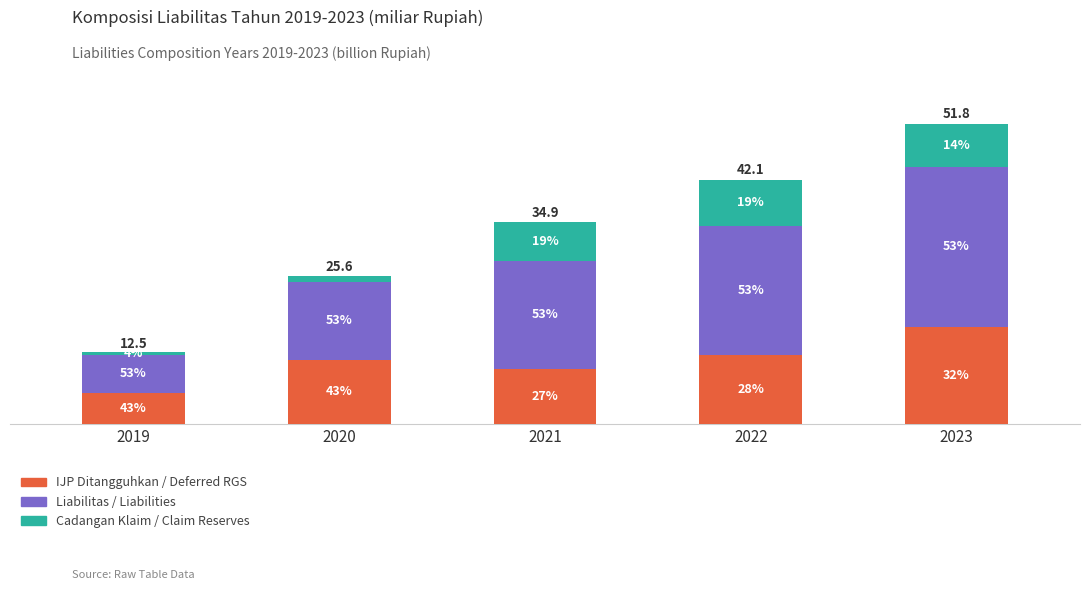

At how many categories does at least one series exceed 14025?

3